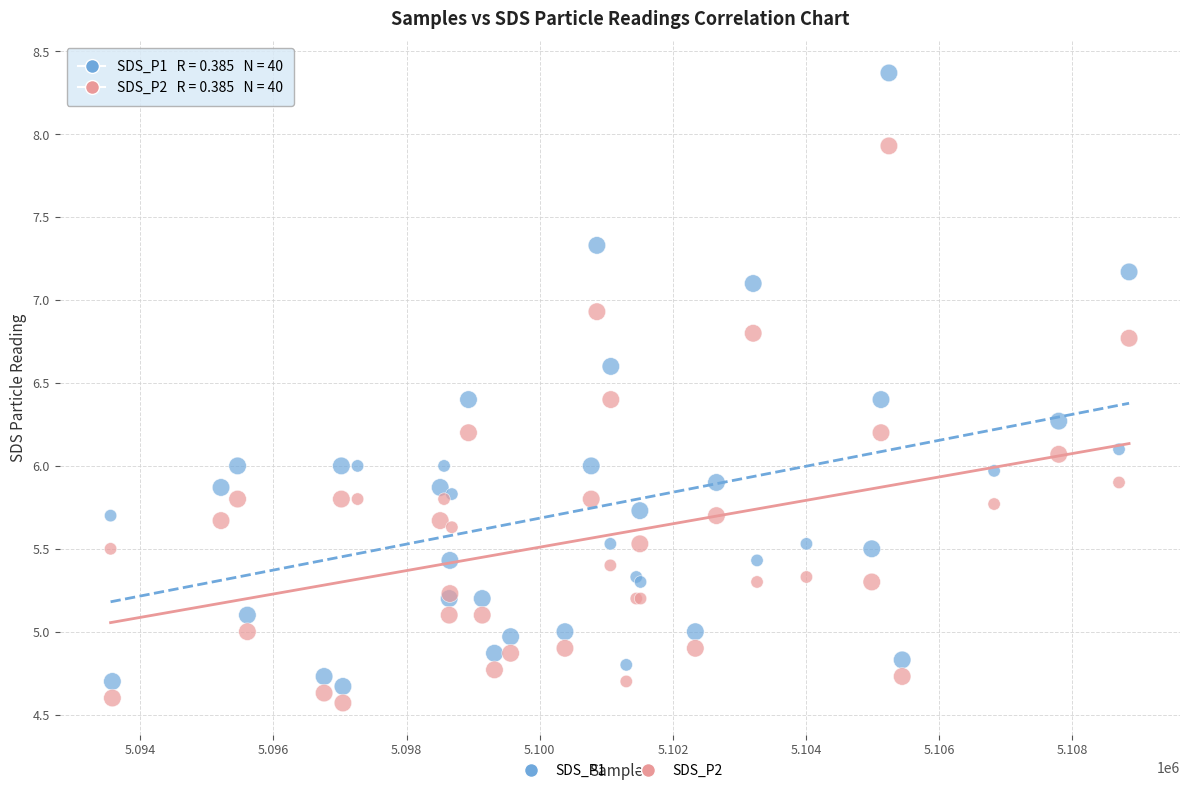

Which series reaches the maximum Y coordinate?

SDS_P1